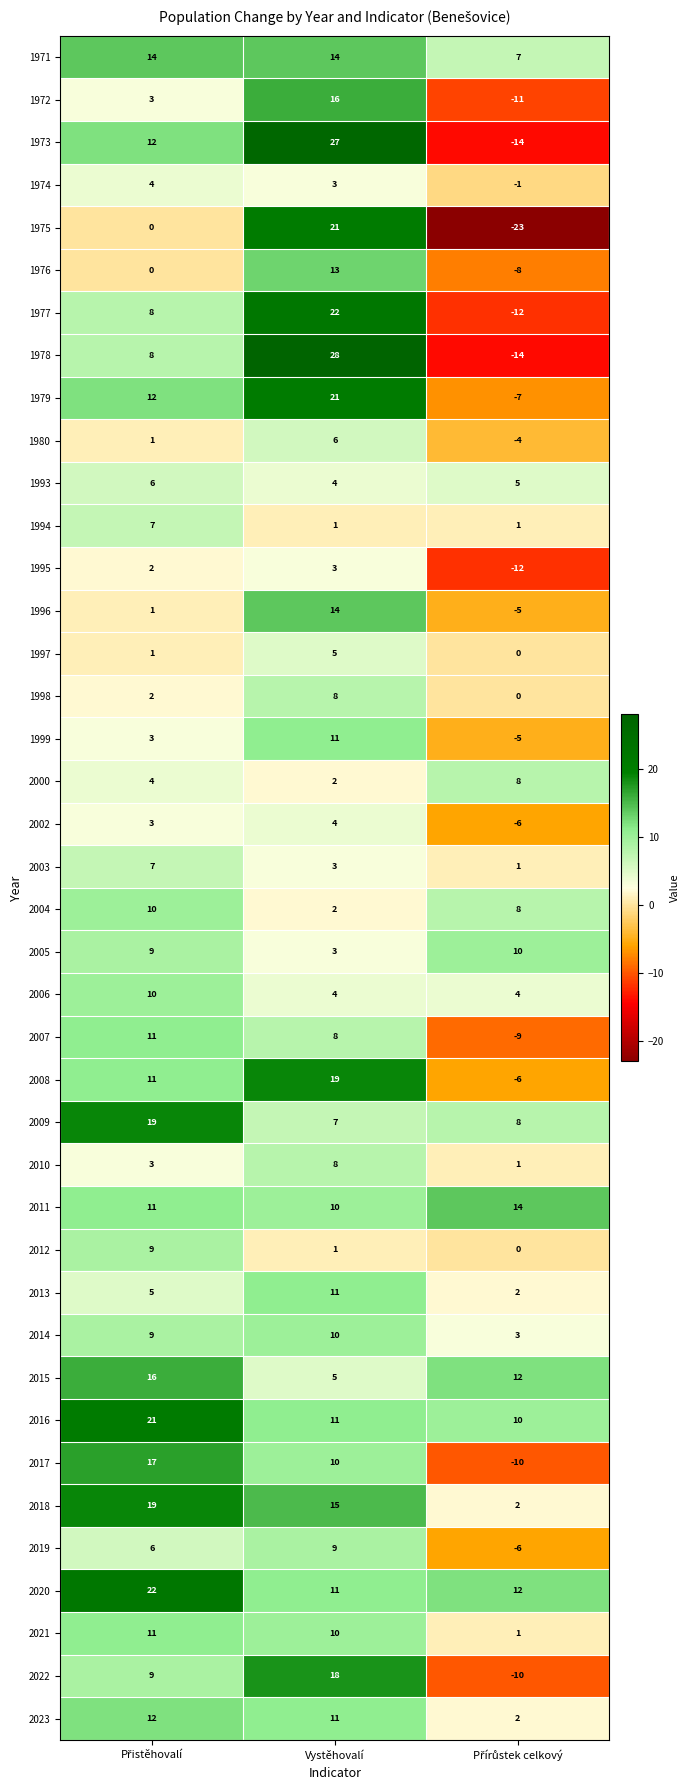

Which series has the widest spread of values?

1975